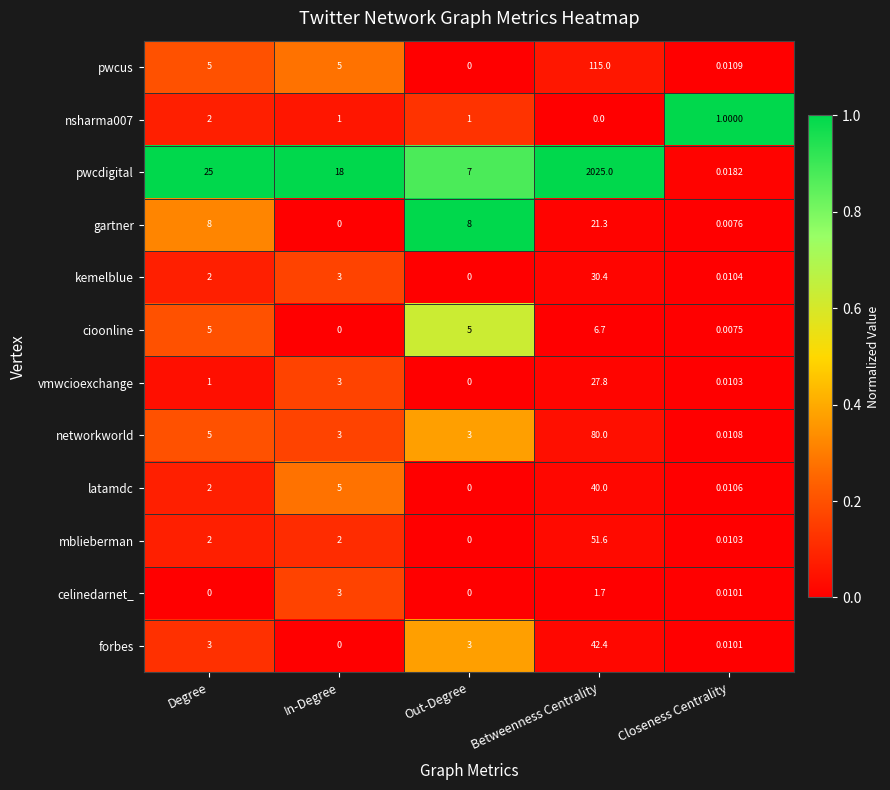

How many series are shown in this chart?

12